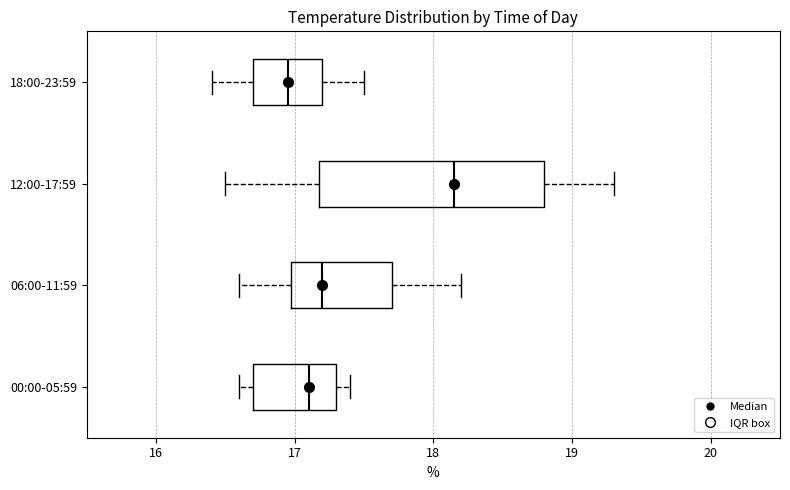

Which box's median line is the furthest to the left?

18:00-23:59